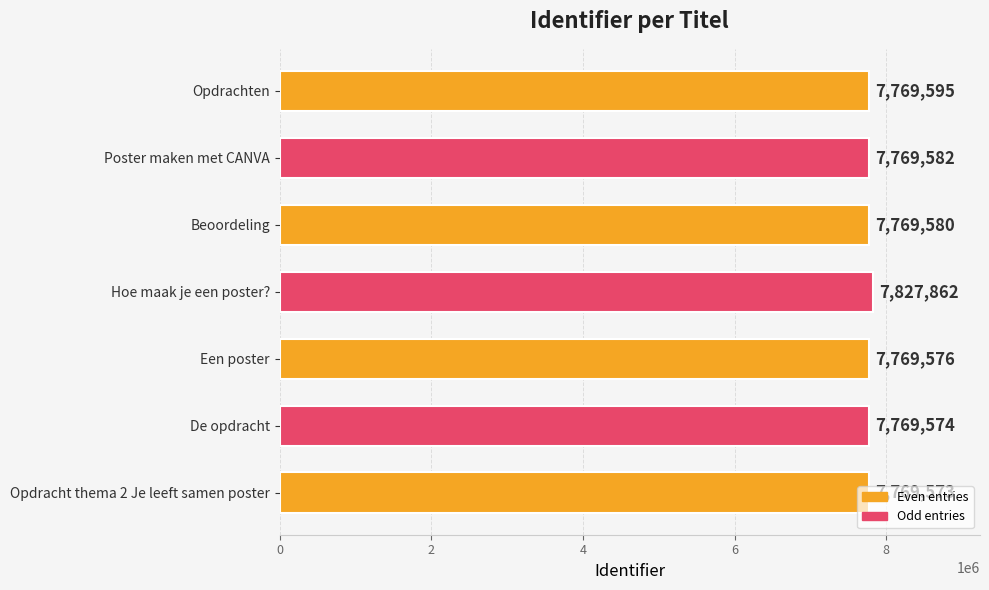

How many series are shown in this chart?

1